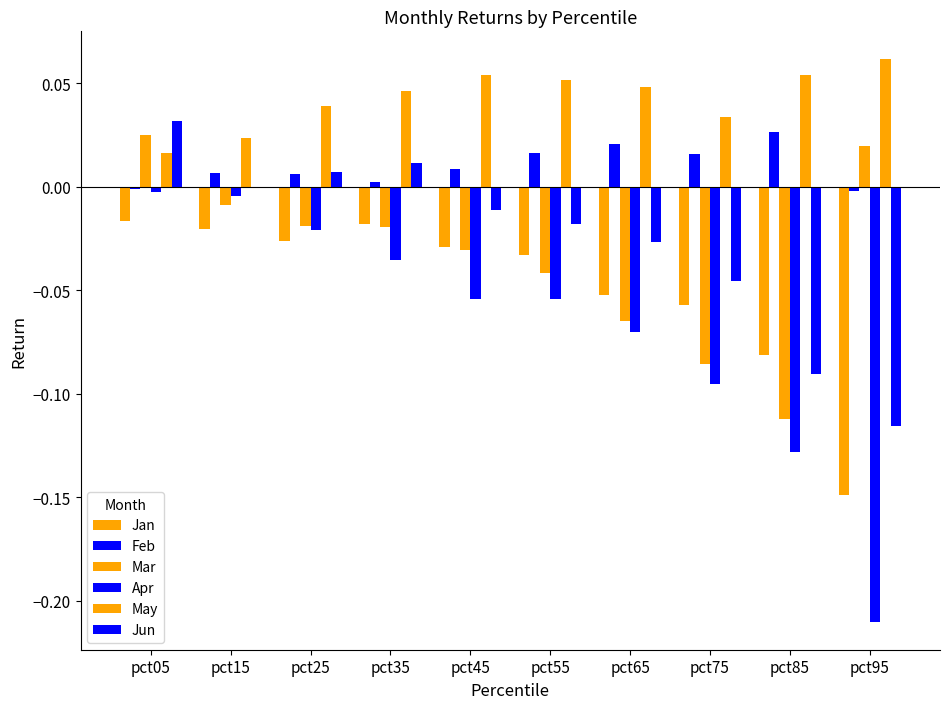

Which series changed the most between pct35 and pct75?

Mar